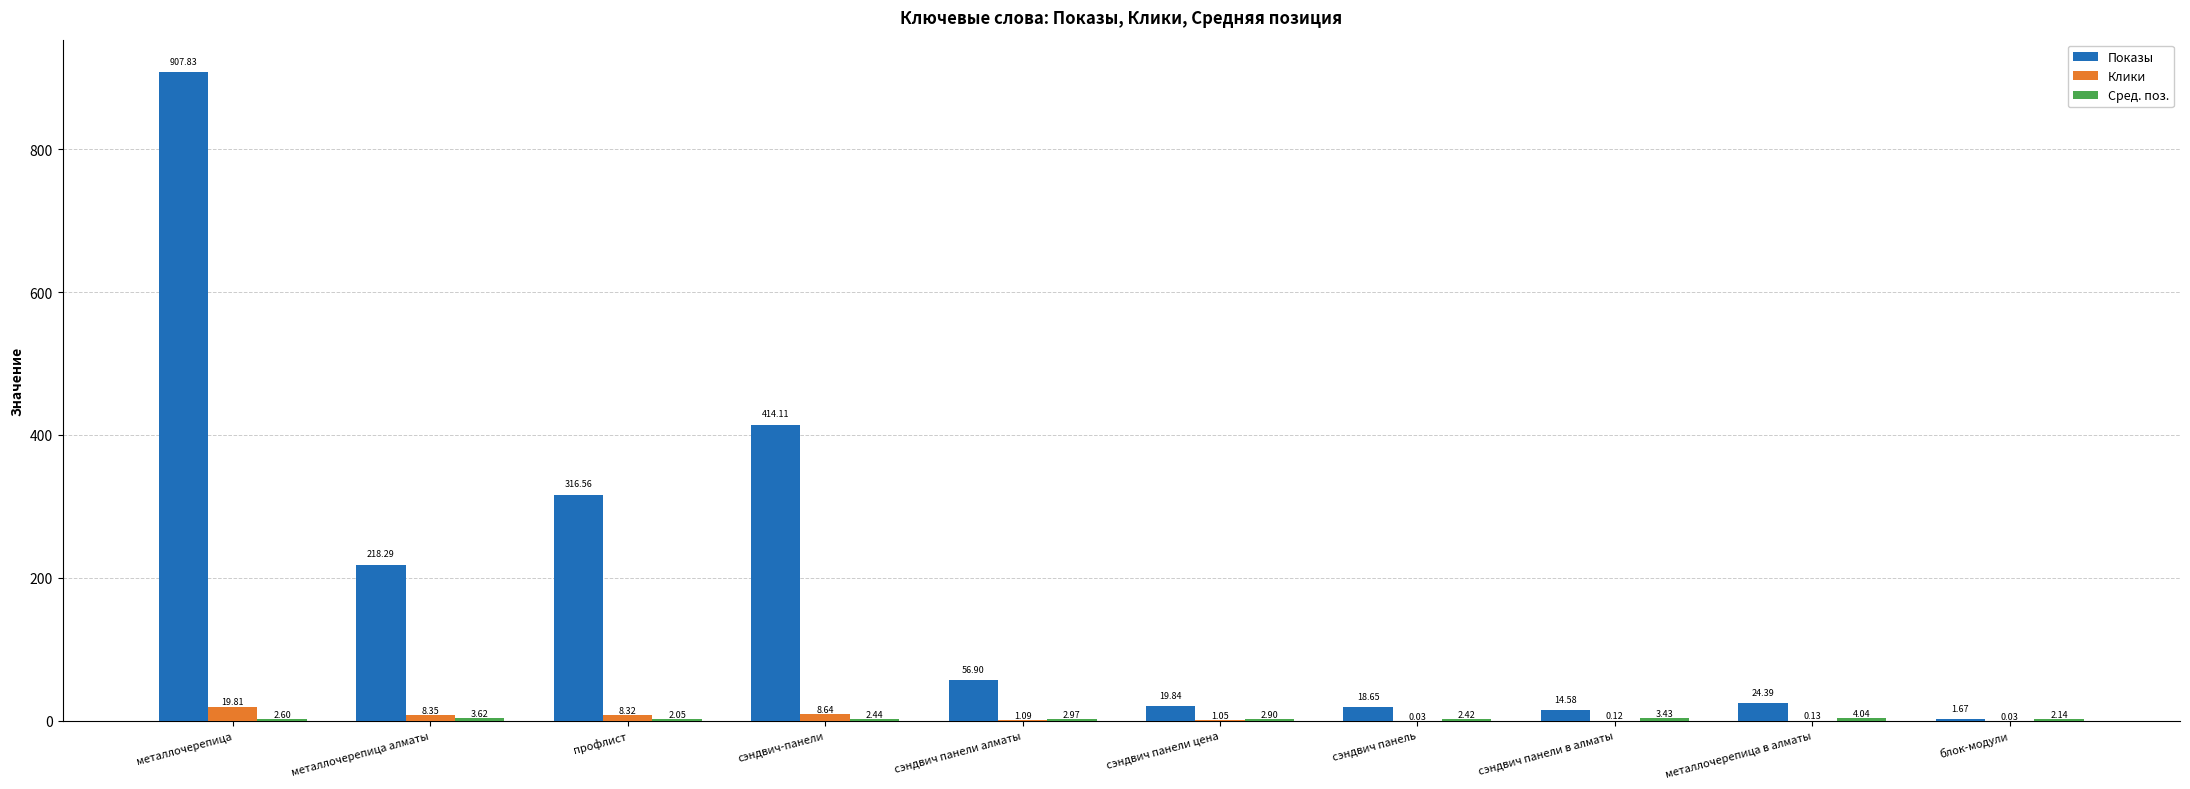

Which series has the largest total across all categories?

Показы